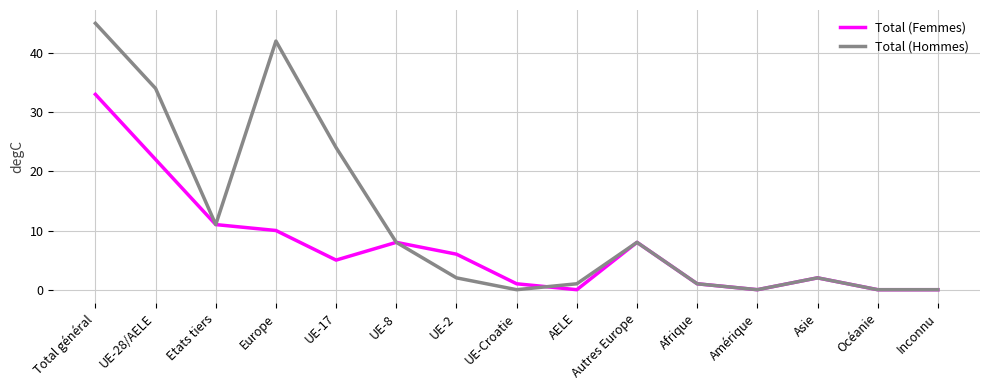

What is the average value of the Total (Femmes) series?

7